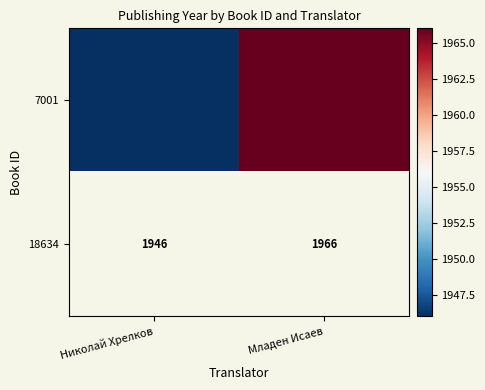

At Николай Хрелков, list the series in order from largest to smallest.

7001, 18634